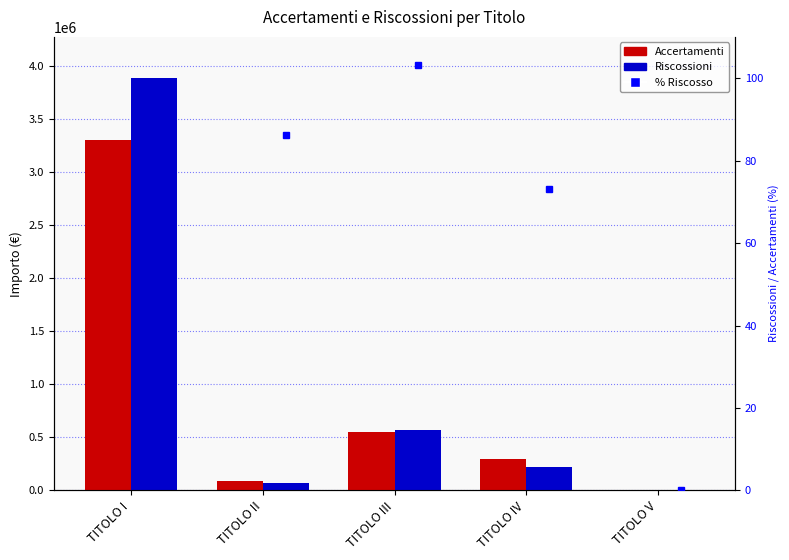

How many positive values does the Accertamenti series have?

4